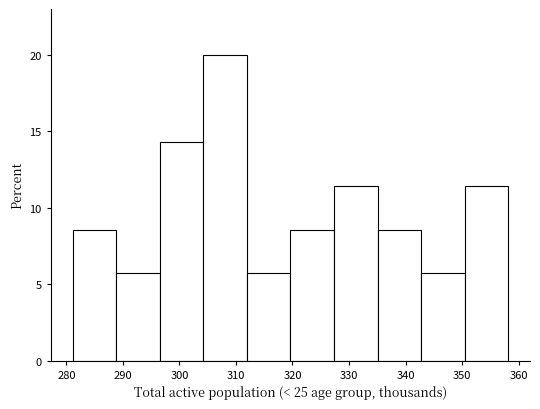

Over which range of the x-axis is the bar tallest?

304 to 312